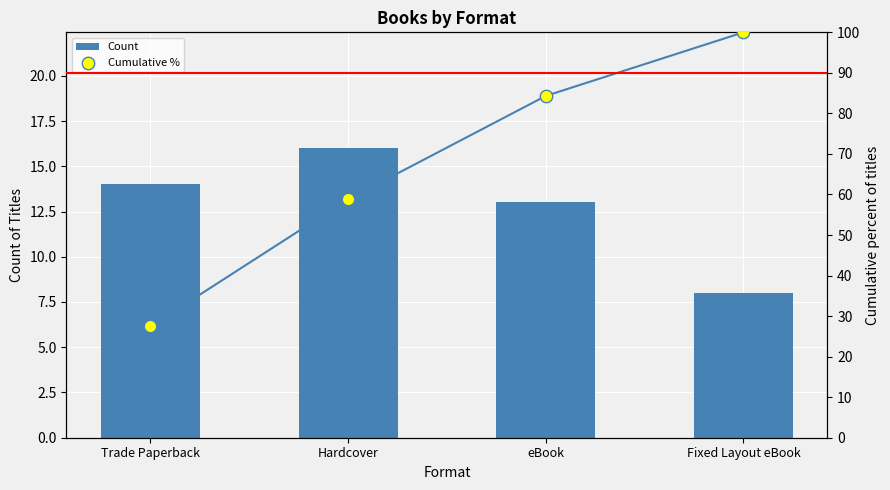

At how many categories does at least one series exceed 30?

3